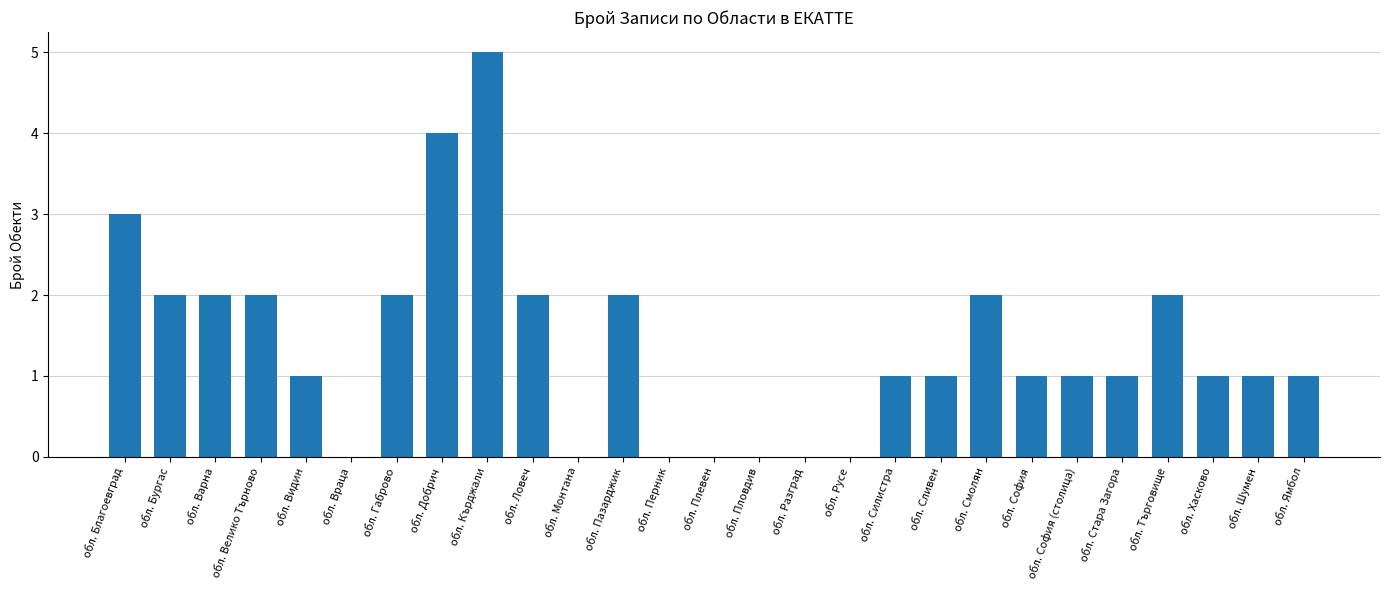

At which category does the chart reach its peak across all series?

обл. Кърджали